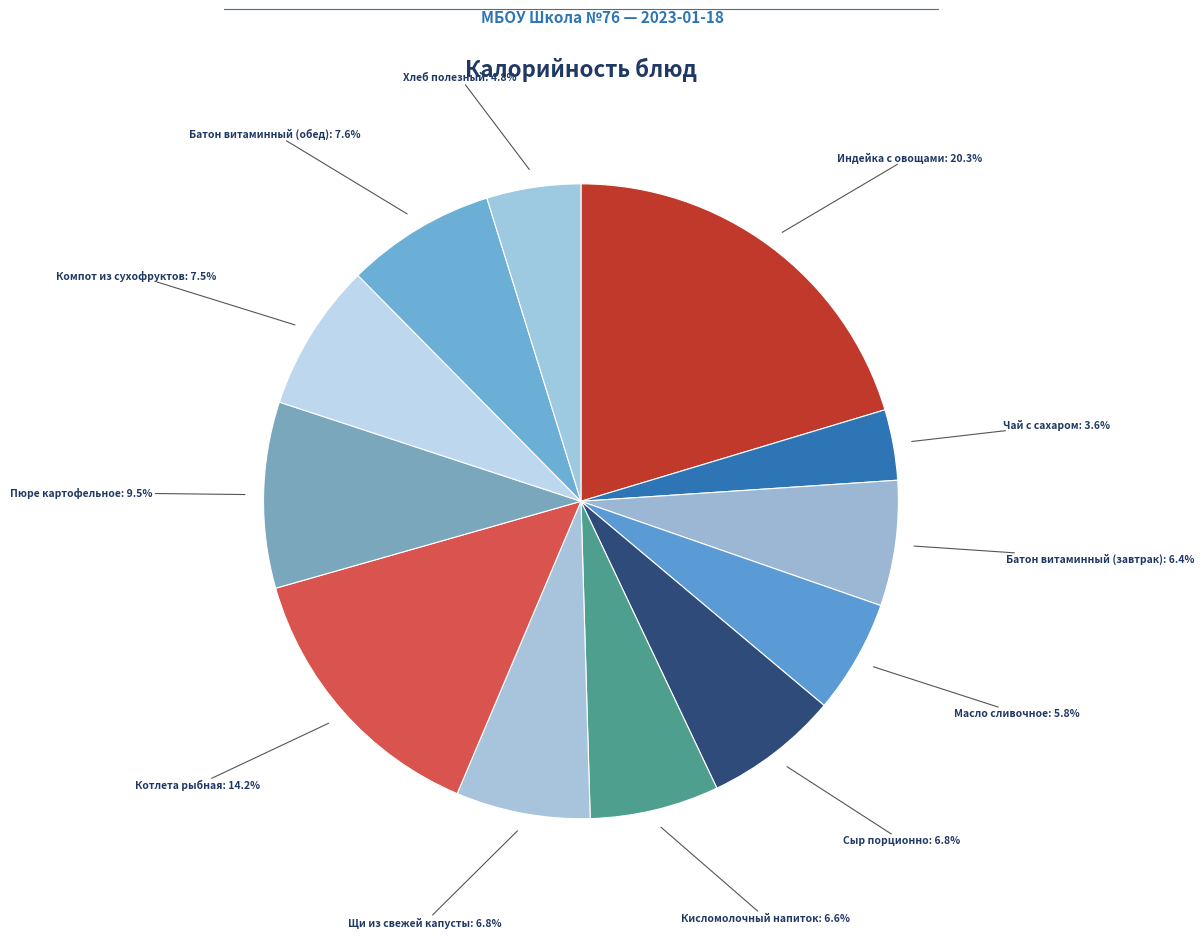

Which slice is the largest?

Индейка с овощами